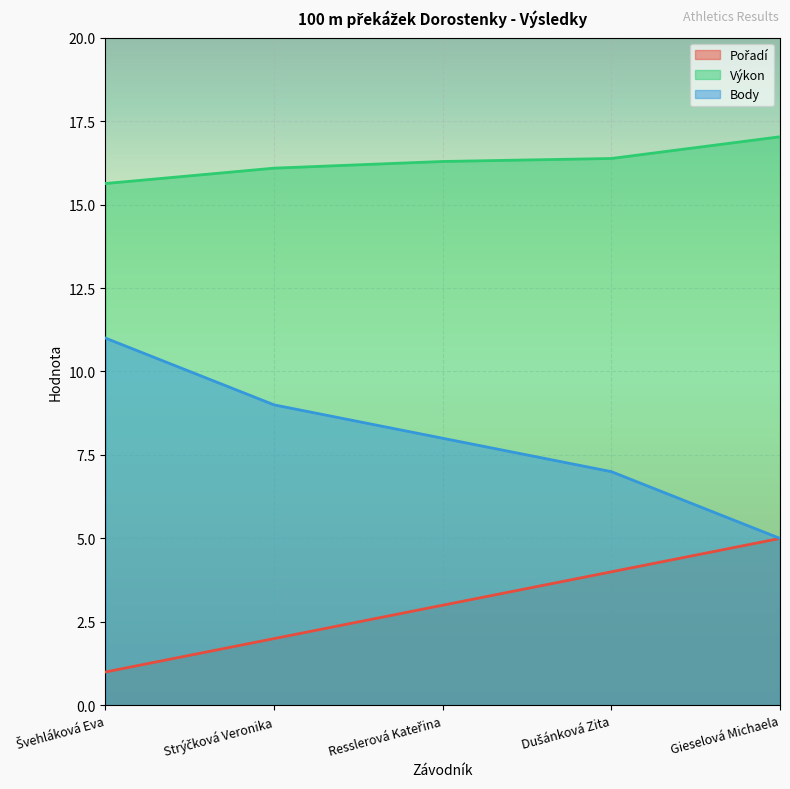

What is the sum of the Body values at Resslerová Kateřina and Dušánková Zita?

15.0